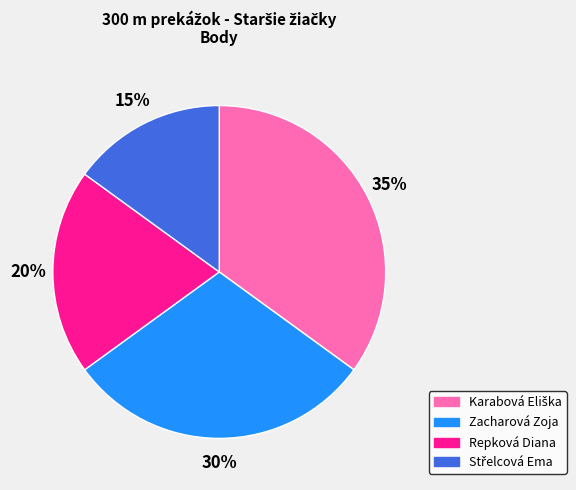

Does Repková Diana account for over 50% of the chart?

No